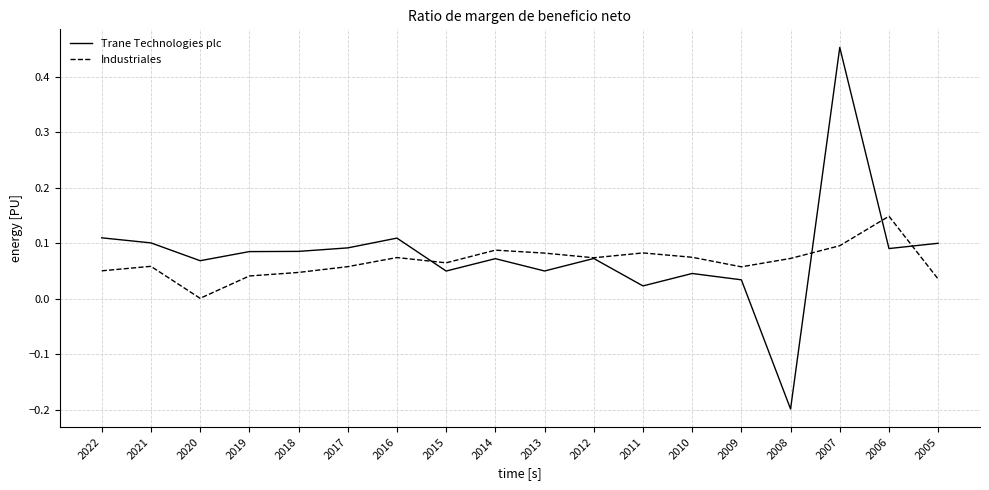

Which category has the highest value in the Trane Technologies plc series?

2007